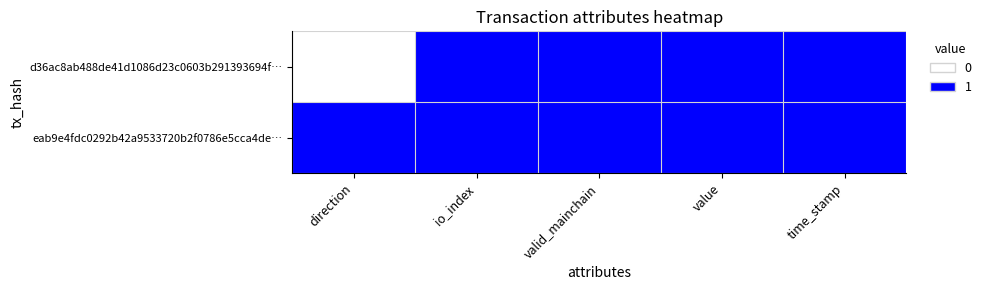

Reading left to right, extract all data points from this chart.

d36ac8ab488de41d1086d23c0603b291393694f…: direction=0	io_index=1	valid_mainchain=1	value=1	time_stamp=1
eab9e4fdc0292b42a9533720b2f0786e5cca4de…: direction=1	io_index=1	valid_mainchain=1	value=1	time_stamp=1